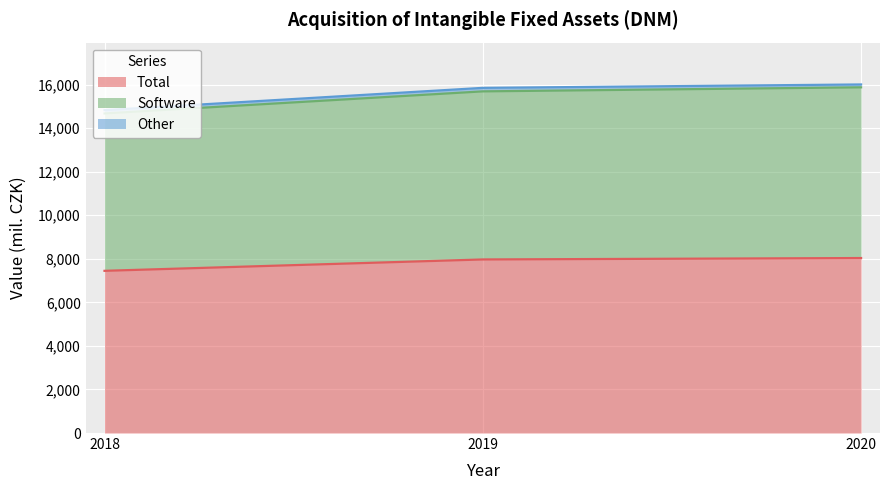

What is the highest value of the Total series?

8034